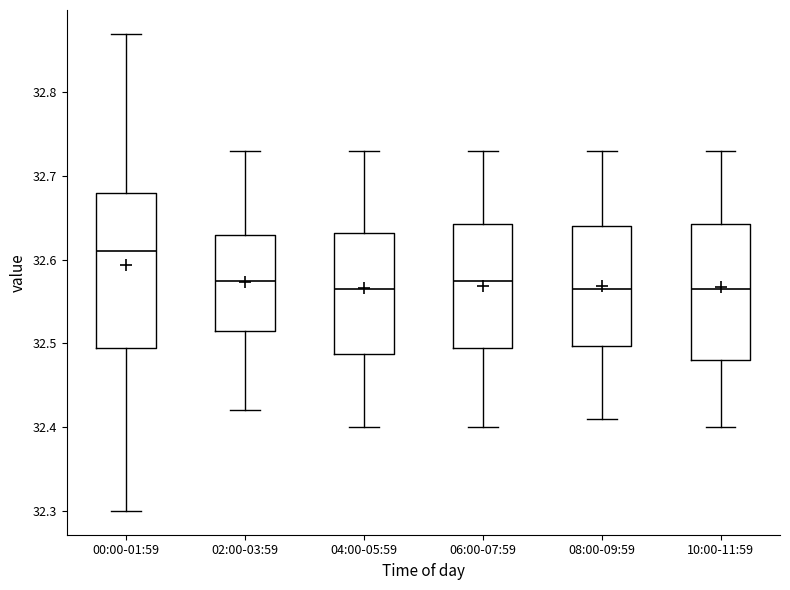

Reading left to right, transcribe this box plot: for each box, give where its median line is, the range the box spans, and where its two whiskers end, as read against the y-axis. The values are not printed on the chart, so give them approximately, as read against the axis.

00:00-01:59: median 32.61, box 32.50 to 32.68, whiskers 32.30 to 32.87
02:00-03:59: median 32.58, box 32.52 to 32.63, whiskers 32.42 to 32.73
04:00-05:59: median 32.57, box 32.49 to 32.63, whiskers 32.40 to 32.73
06:00-07:59: median 32.58, box 32.50 to 32.64, whiskers 32.40 to 32.73
08:00-09:59: median 32.57, box 32.50 to 32.64, whiskers 32.41 to 32.73
10:00-11:59: median 32.57, box 32.48 to 32.64, whiskers 32.40 to 32.73